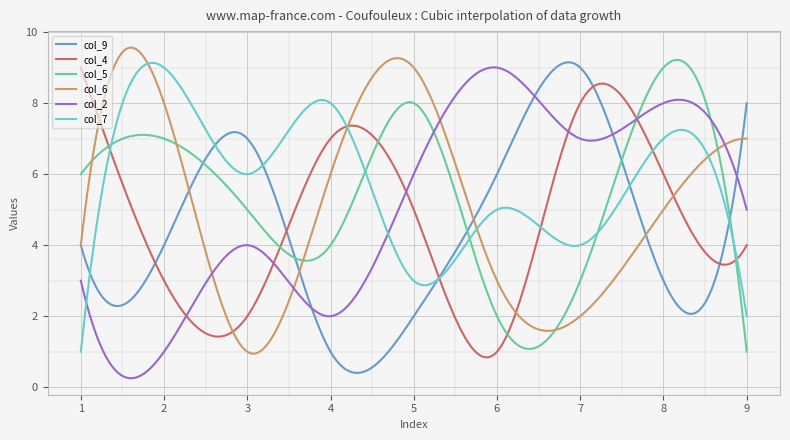

What is the smallest value displayed?

0.3